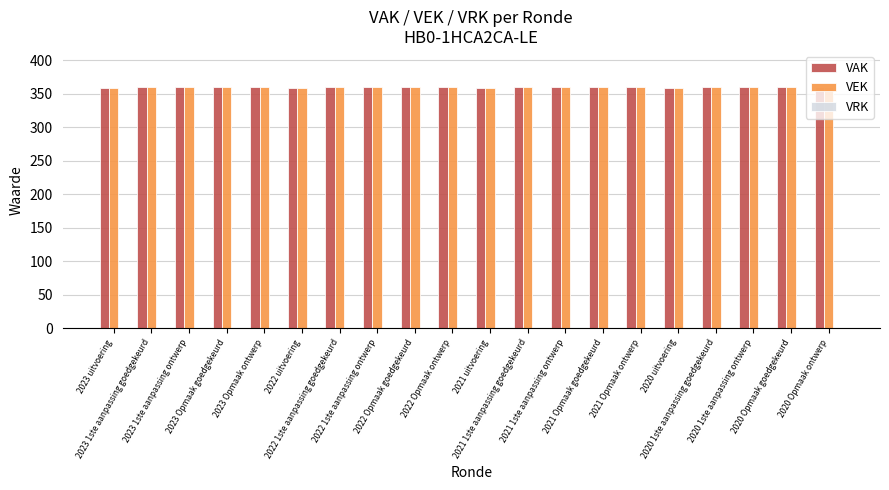

What is the average value of the VAK series?

360